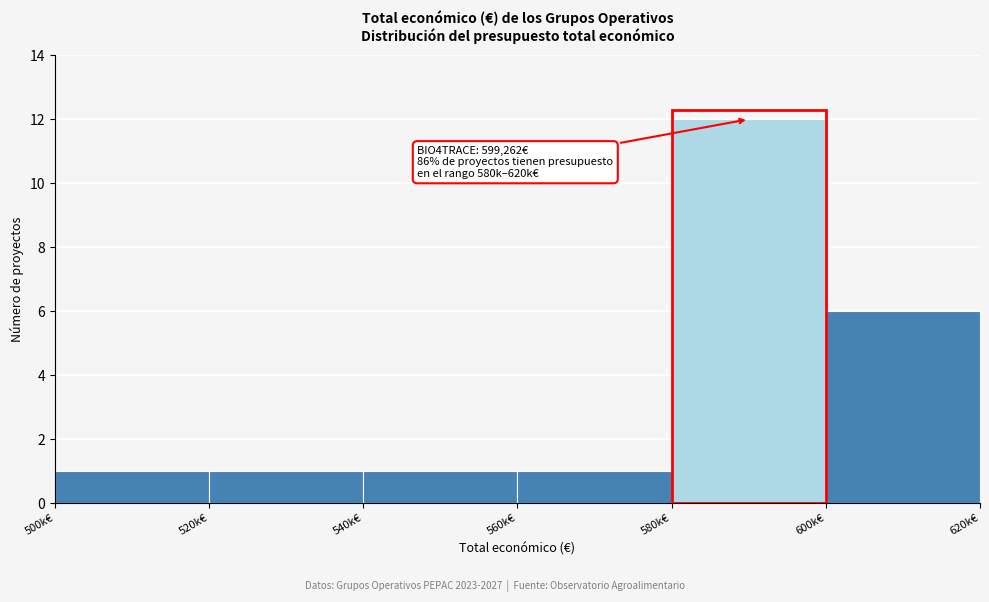

Reading left to right, list all the values displayed in this chart.

500k€=1	520k€=1	540k€=1	560k€=1	580k€=12	600k€=6